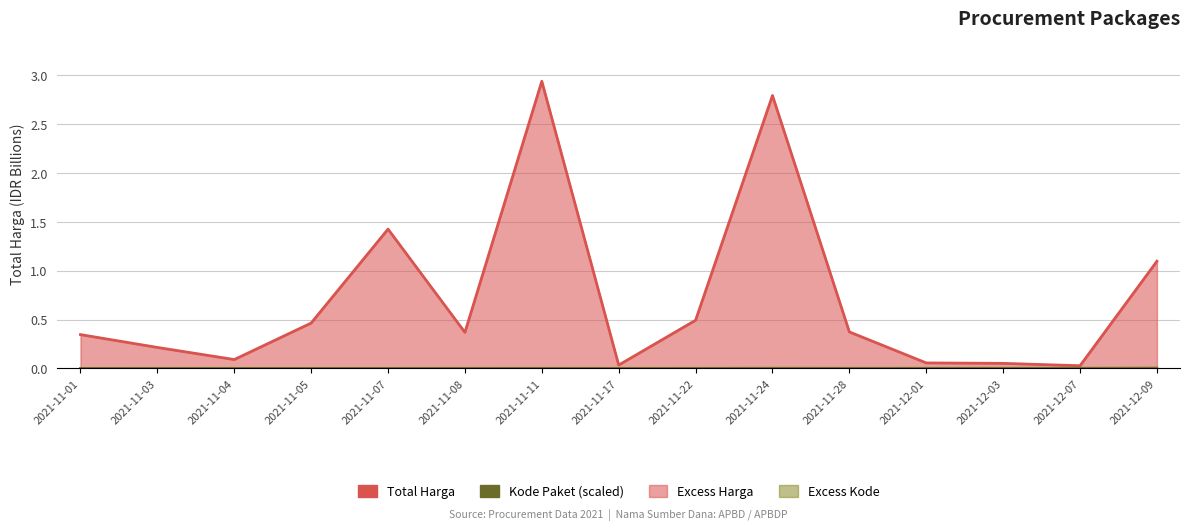

How many interior local valleys does the Kode Paket (scaled) series have?

3